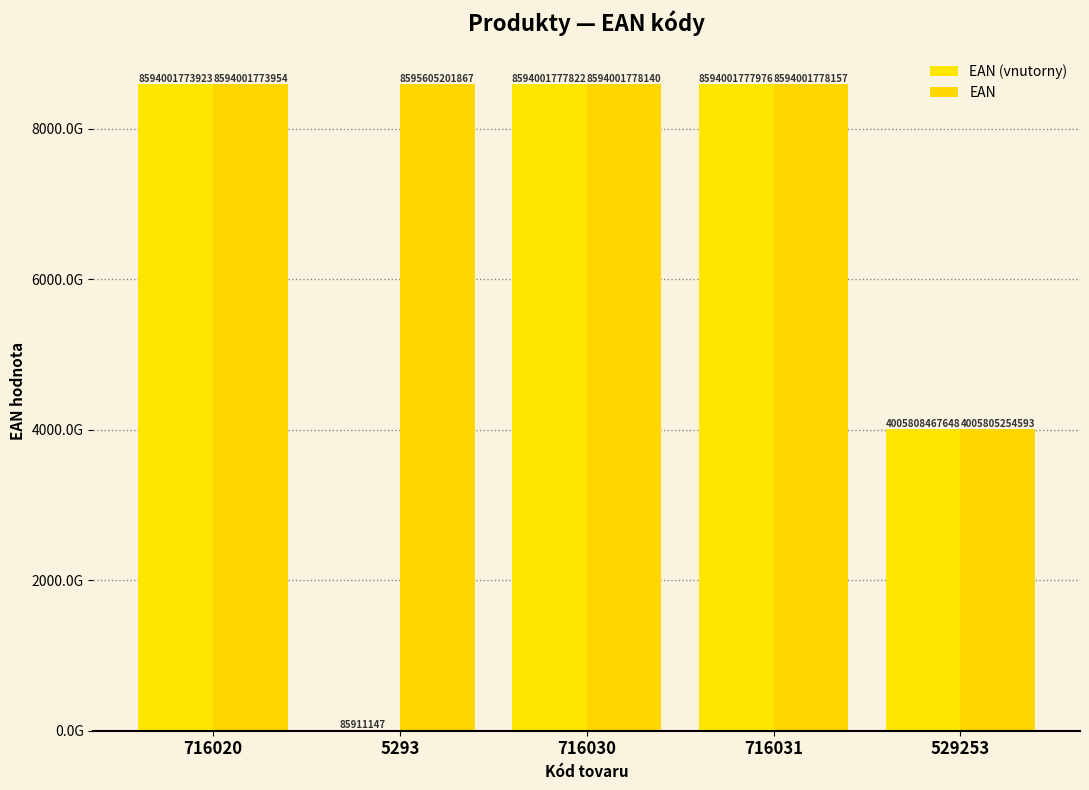

What is the difference between the highest and lowest values at 716030?

318